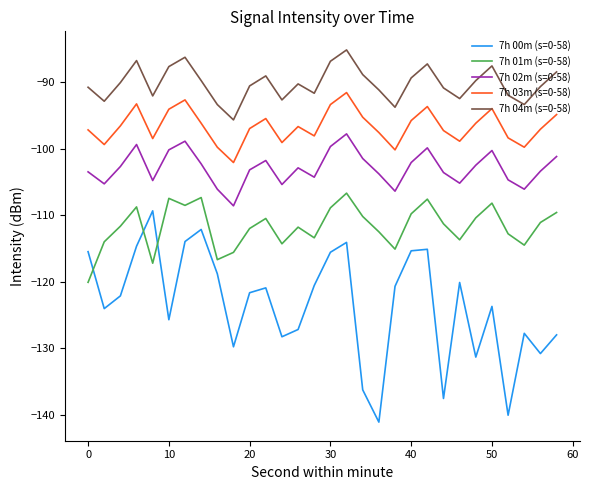

List the series in order of their overall mean, lowest first.

7h 00m (s=0-58), 7h 01m (s=0-58), 7h 02m (s=0-58), 7h 03m (s=0-58), 7h 04m (s=0-58)